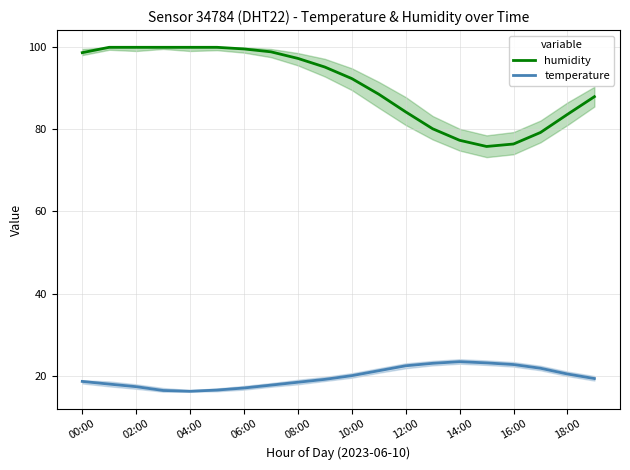

Rank the series at 13 from highest to lowest value.

humidity, temperature